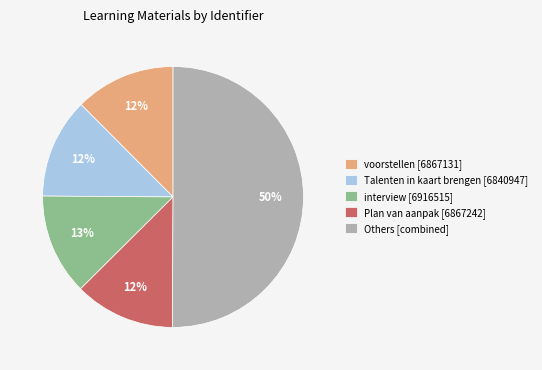

True or false: Others [combined] accounts for 50% of the total.

True